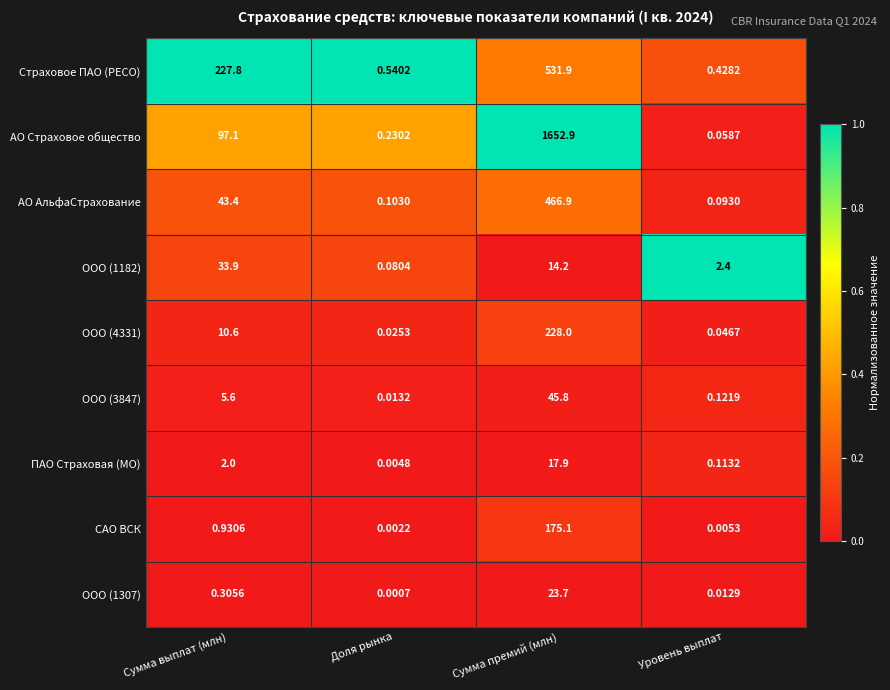

Which series has the largest total across all categories?

АО Страховое общество